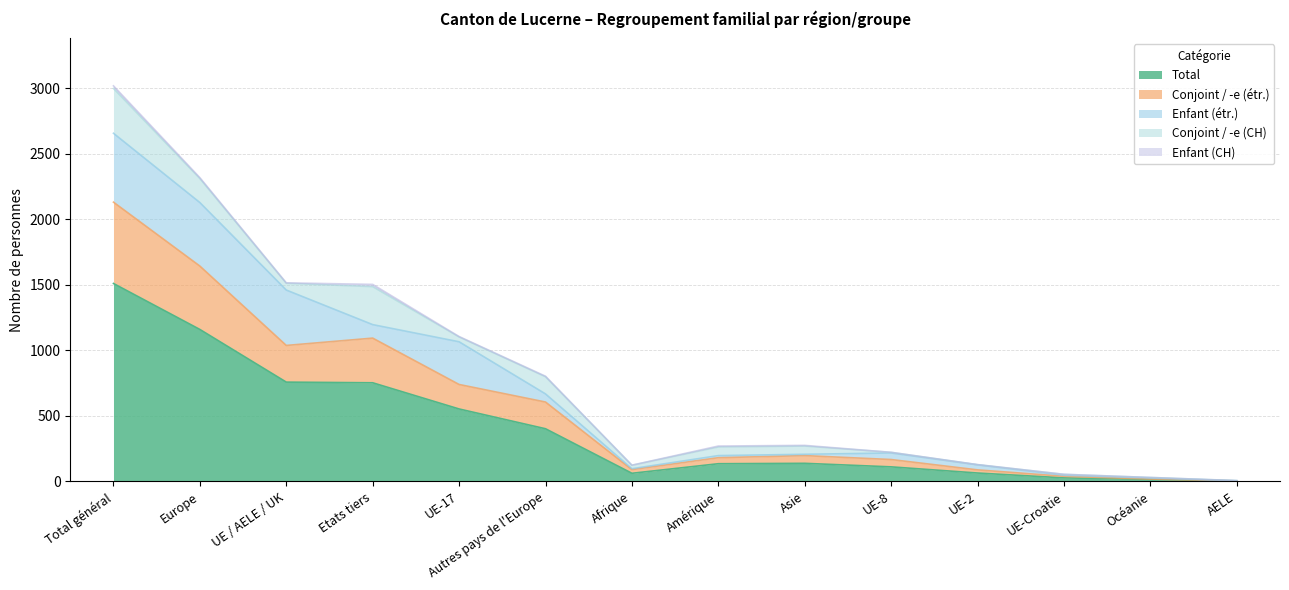

What is the value of the Enfant (étr.) point at the 12th from the left?

8